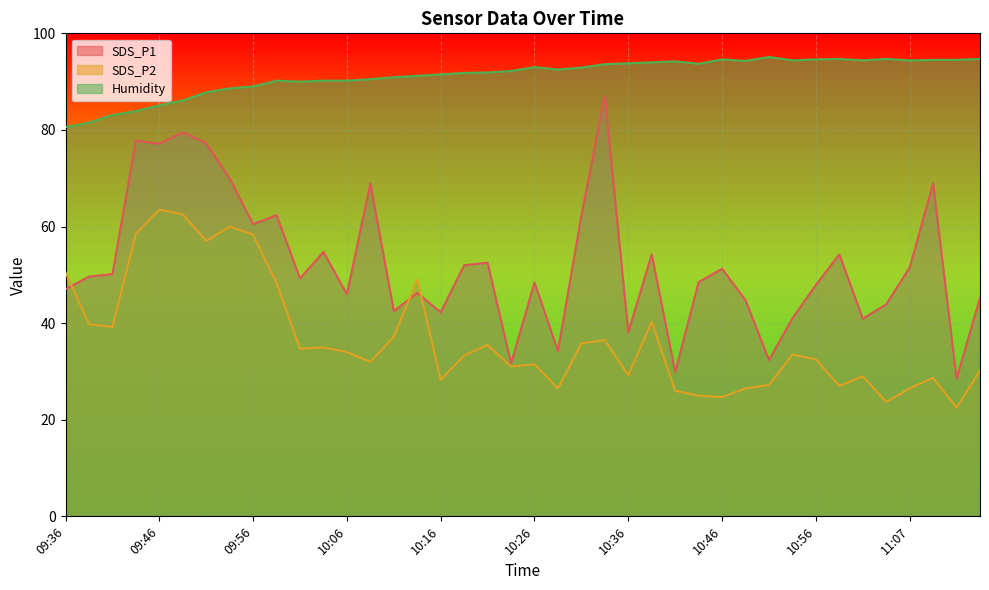

What is the label of the 35th point from the left?

11:02